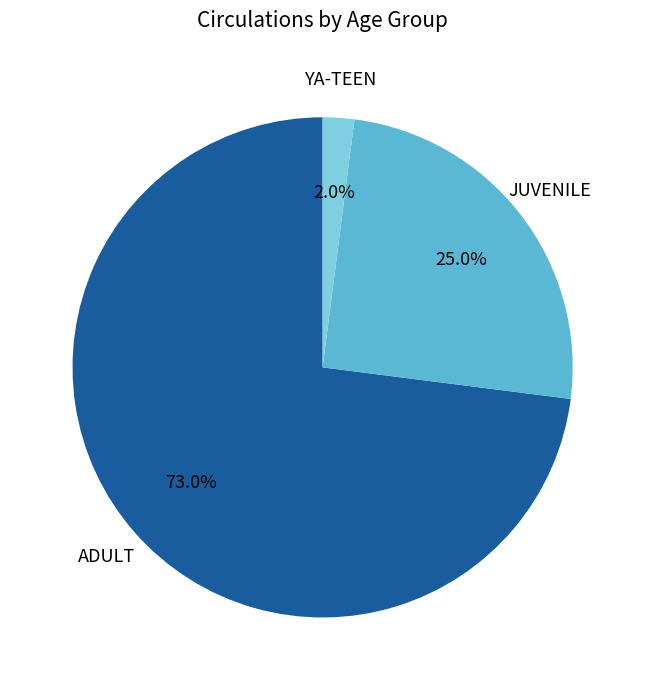

The JUVENILE slice represents 25% of the pie. True or false?

True